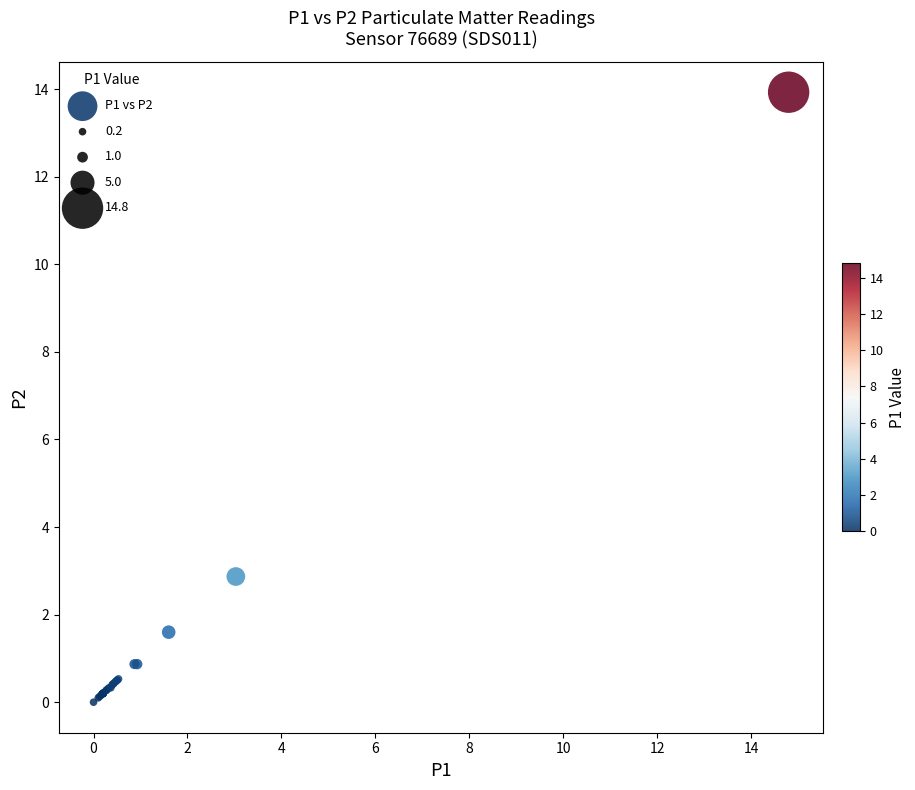

What Y value in the scatter plot is closest to 6?

2.9